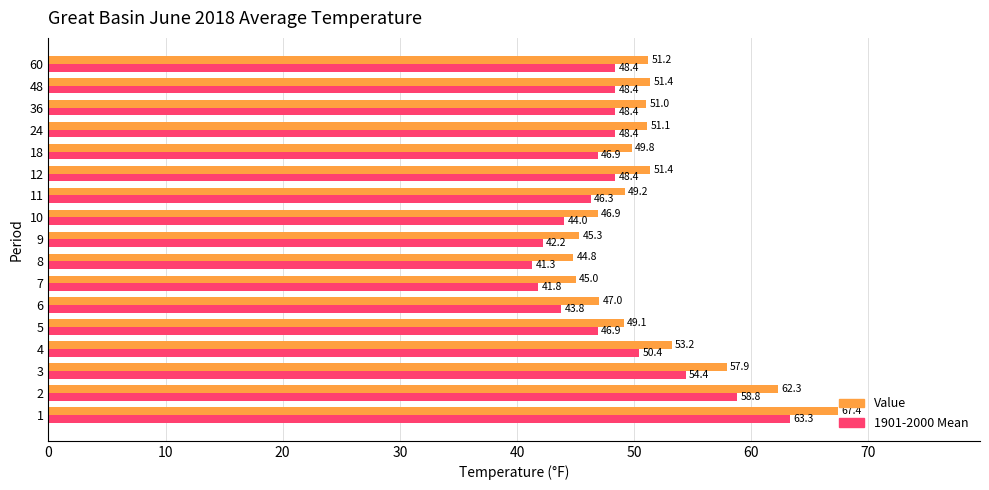

What is the difference between the maximum and minimum values in the 1901-2000 Mean series?

22.0